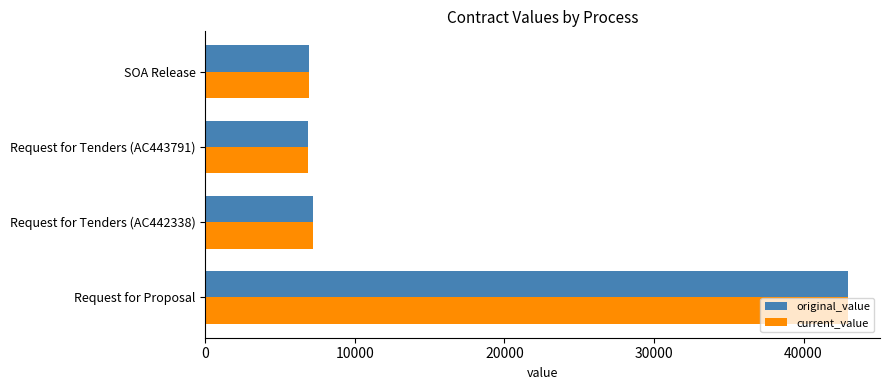

What is the sum of all current_value values?

63935.1